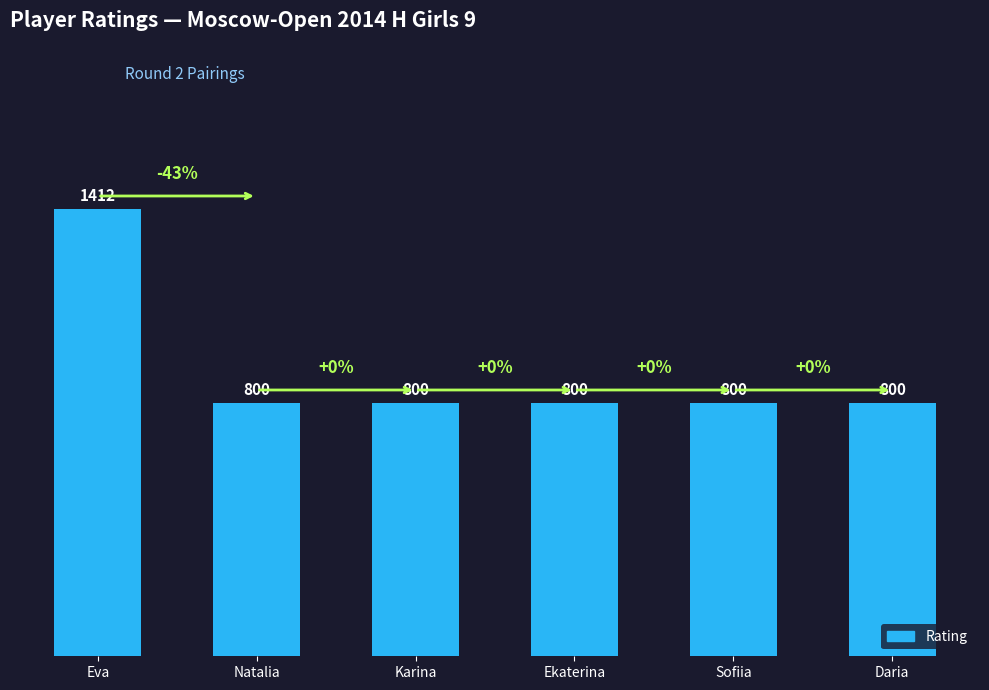

What is the maximum value shown in the chart?

1412